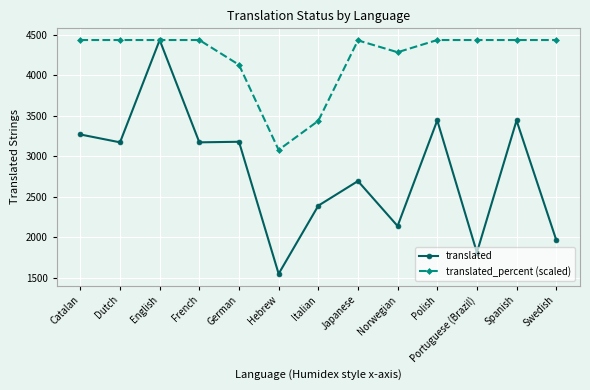

What is the difference between the maximum and minimum values in the translated_percent (scaled) series?

1356.8